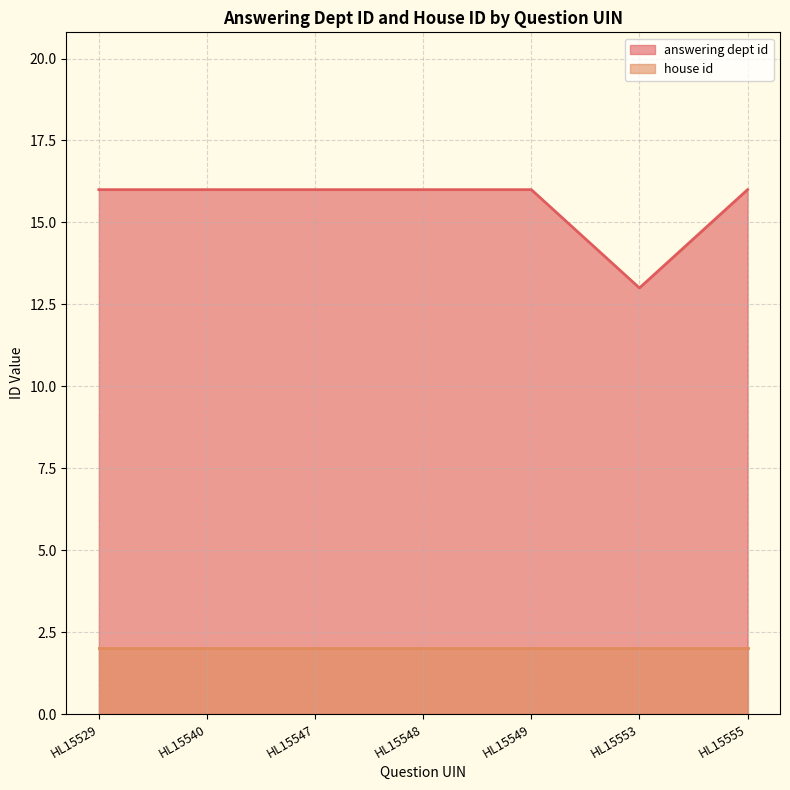

Does the chart have visible grid lines?

Yes